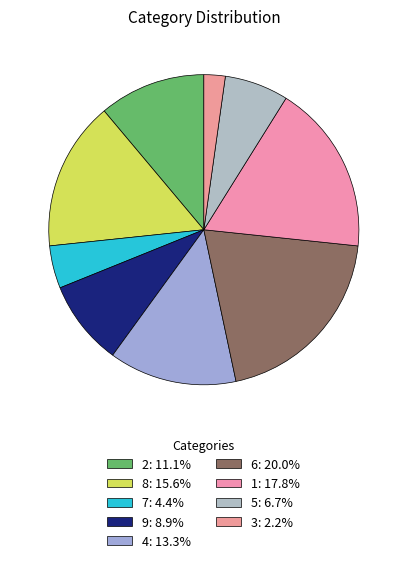

To the nearest percent, what portion does 7 represent?

4%